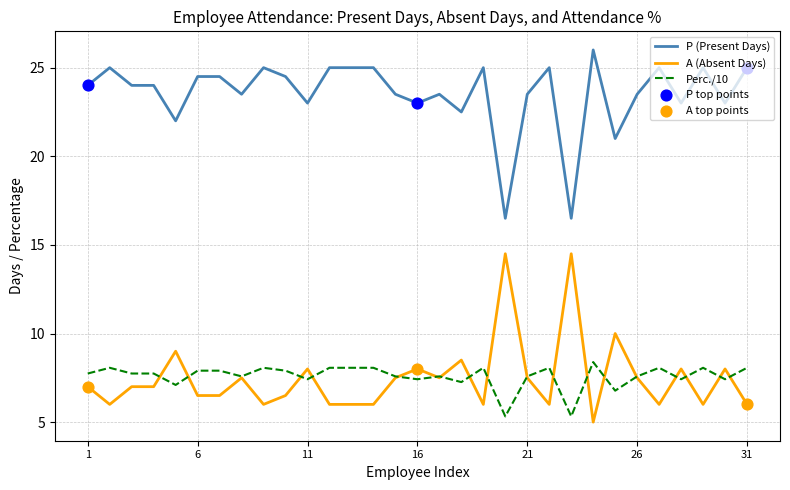

True or false: P (Present Days) and Perc./10 cross at least once.

False